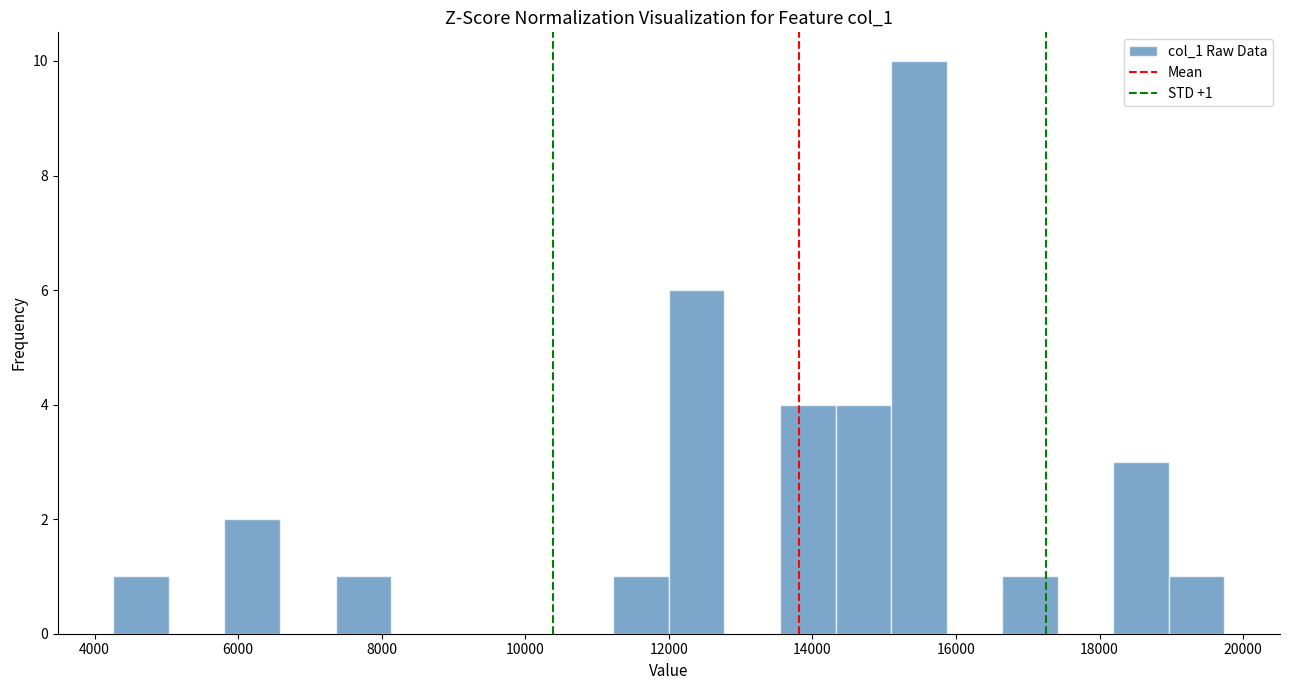

Read against the x-axis, roughly where is the centre of the tallest bar?

15400